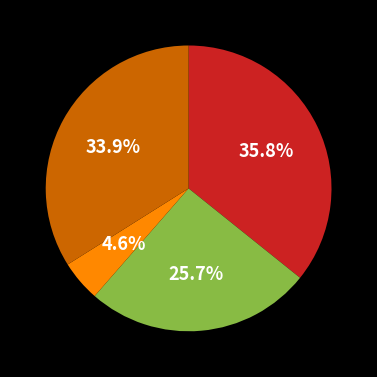

Is there a majority slice in this chart?

No